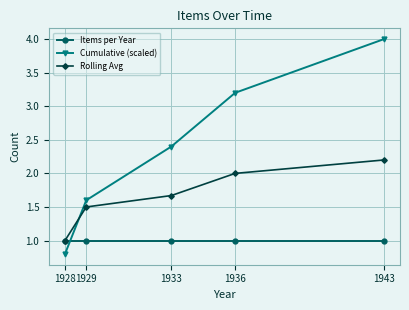

How many lines are shown in the chart?

3